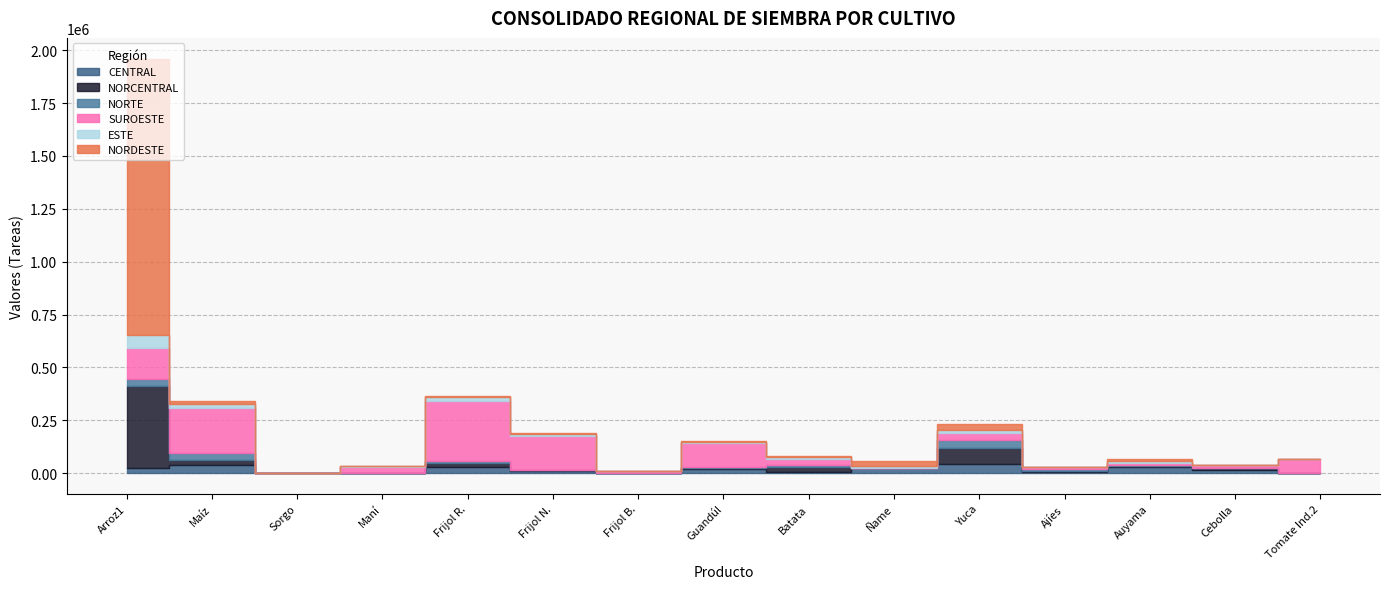

Reading left to right, extract all data points from this chart.

CENTRAL: Arroz1=24518	Maíz=39007	Sorgo=0	Maní=74	Frijol R.=28538	Frijol N.=7512	Frijol B.=935	Guandúl=17400	Batata=6709	Ñame=24308	Yuca=42141	Ajíes=6892	Auyama=27354	Cebolla=12273	Tomate Ind.2=0
NORCENTRAL: Arroz1=387265	Maíz=20586	Sorgo=0	Maní=182	Frijol R.=17785	Frijol N.=5301	Frijol B.=1	Guandúl=5679	Batata=22288	Ñame=706	Yuca=76774	Ajíes=4662	Auyama=5382	Cebolla=9374	Tomate Ind.2=0
NORTE: Arroz1=31898	Maíz=35829	Sorgo=170	Maní=0	Frijol R.=8388	Frijol N.=3401	Frijol B.=685	Guandúl=4010	Batata=10345	Ñame=100	Yuca=38709	Ajíes=6742	Auyama=4251	Cebolla=1130	Tomate Ind.2=0
SUROESTE: Arroz1=147279	Maíz=213907	Sorgo=0	Maní=29856	Frijol R.=284591	Frijol N.=160603	Frijol B.=7786	Guandúl=113509	Batata=28790	Ñame=348	Yuca=30966	Ajíes=8350	Auyama=10830	Cebolla=15403	Tomate Ind.2=68662
ESTE: Arroz1=60465	Maíz=18143	Sorgo=0	Maní=2750	Frijol R.=21914	Frijol N.=8543	Frijol B.=0	Guandúl=5574	Batata=5607	Ñame=9819	Yuca=15562	Ajíes=1786	Auyama=10441	Cebolla=841	Tomate Ind.2=0
NORDESTE: Arroz1=1309153	Maíz=14055	Sorgo=60	Maní=402	Frijol R.=4884	Frijol N.=3412	Frijol B.=0	Guandúl=3158	Batata=7921	Ñame=23076	Yuca=29037	Ajíes=1800	Auyama=10166	Cebolla=0	Tomate Ind.2=0